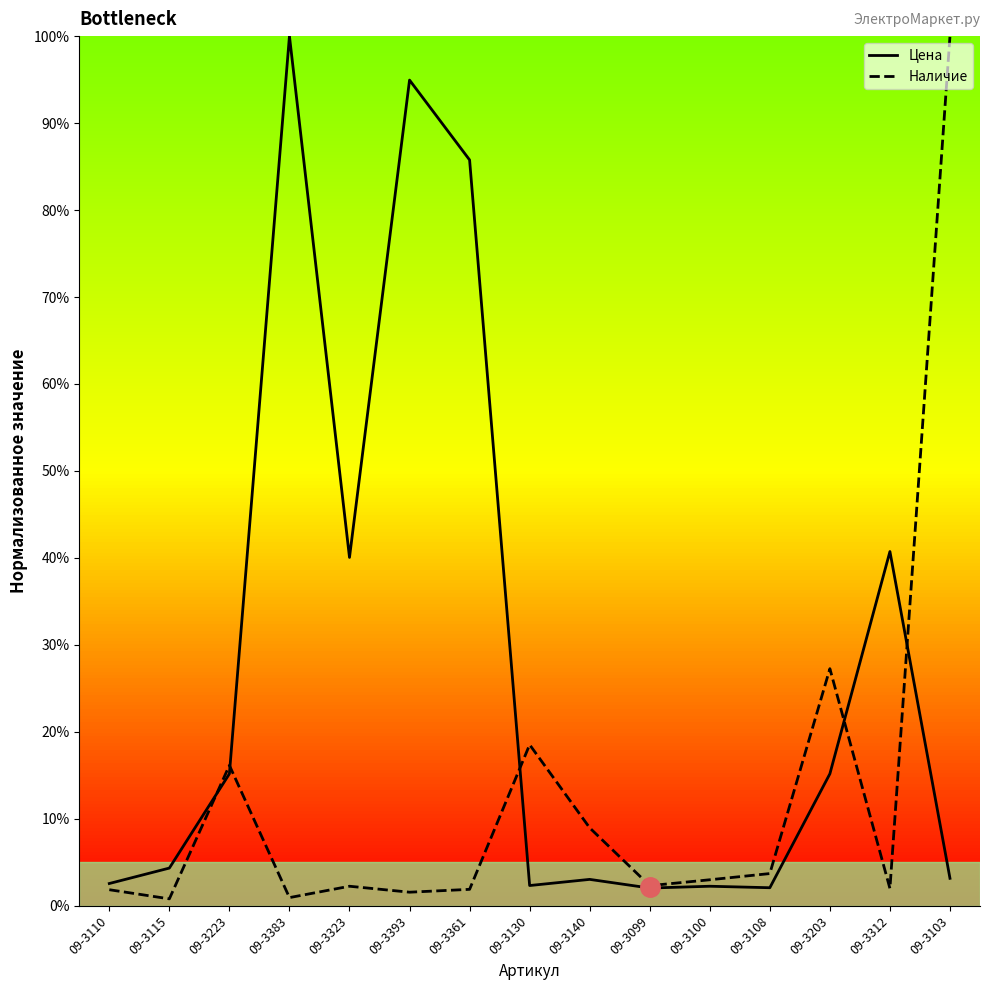

After their last crossing, which series has the higher values: Цена or Наличие?

Наличие